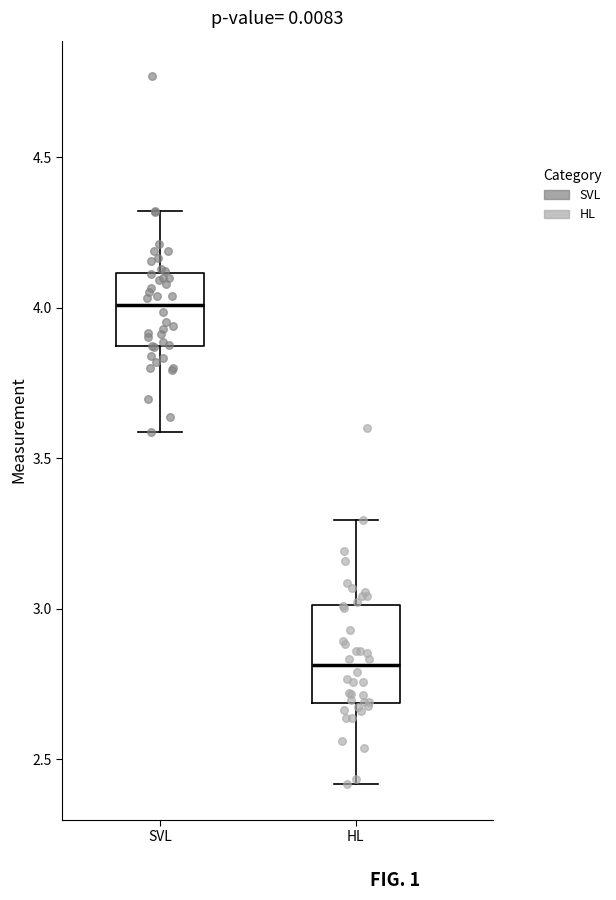

Which box has the highest median line?

SVL